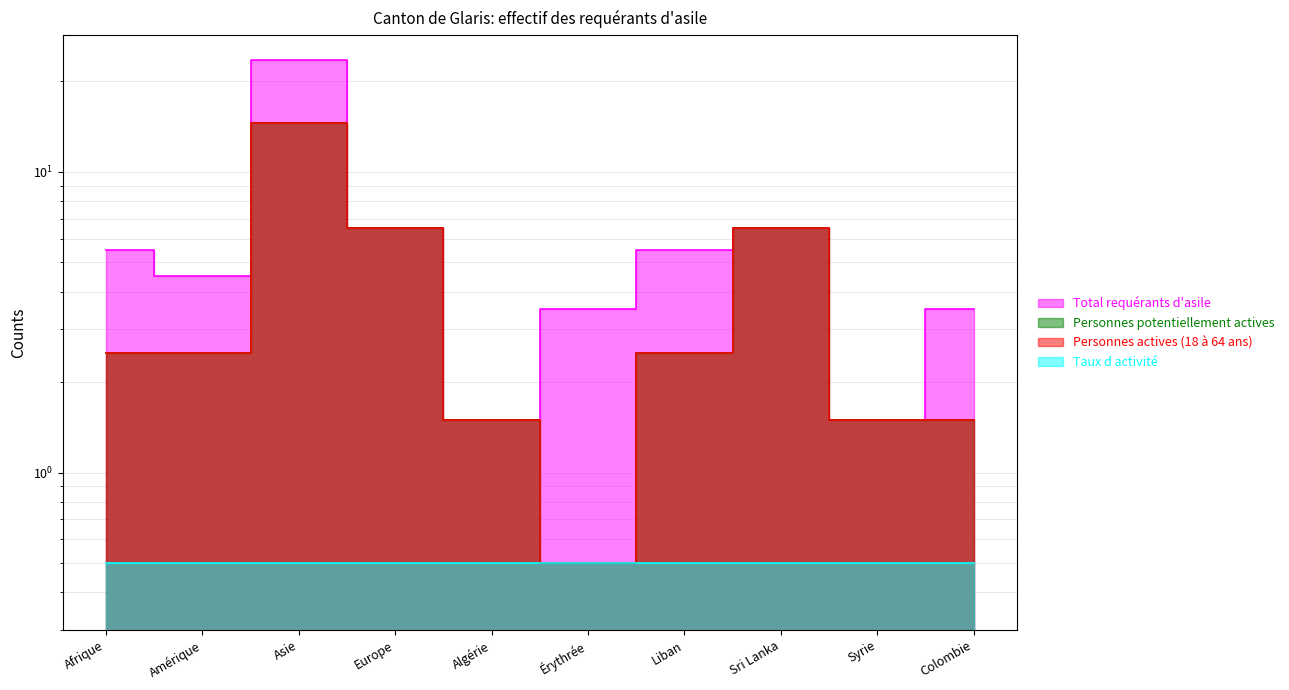

At which label does Personnes actives (18 à 64 ans) first exceed 2?

Afrique